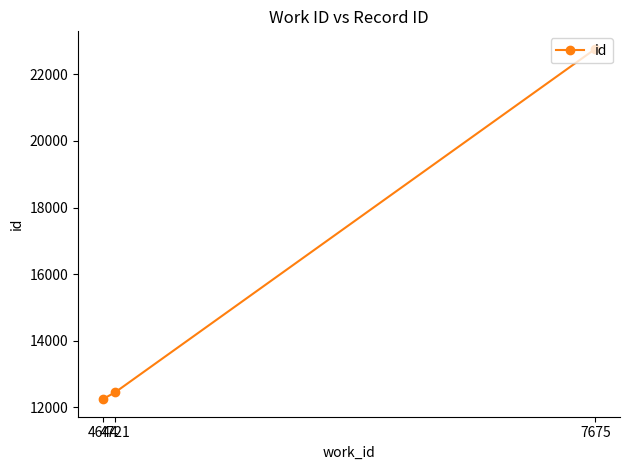

Is it true that the value at 4721 is 12453?

True